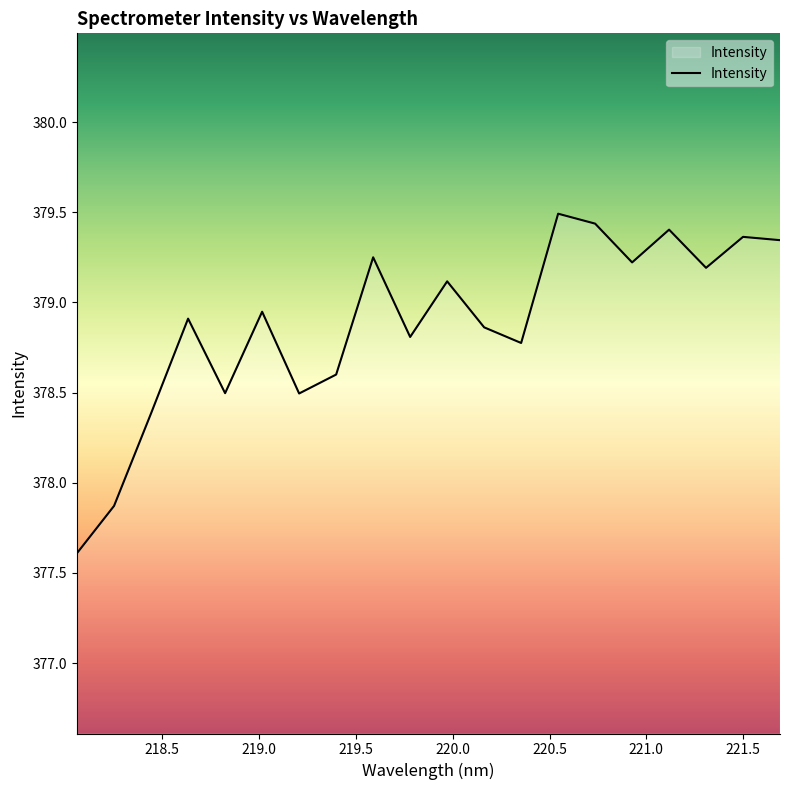

What is the smallest value displayed?

377.6